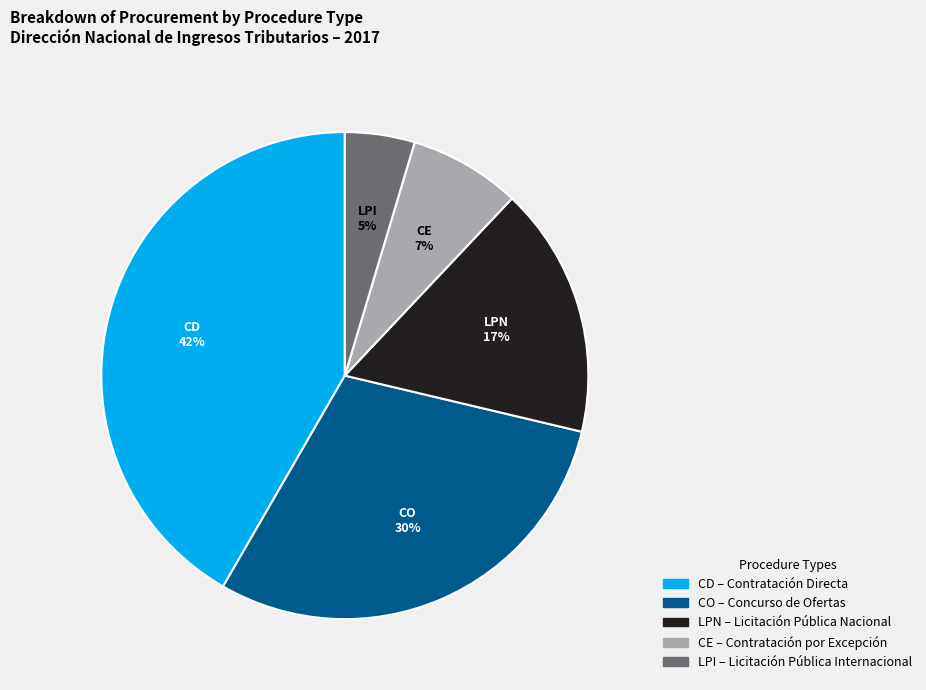

To the nearest percent, what is the difference between the largest and smallest slice percentages?

37%